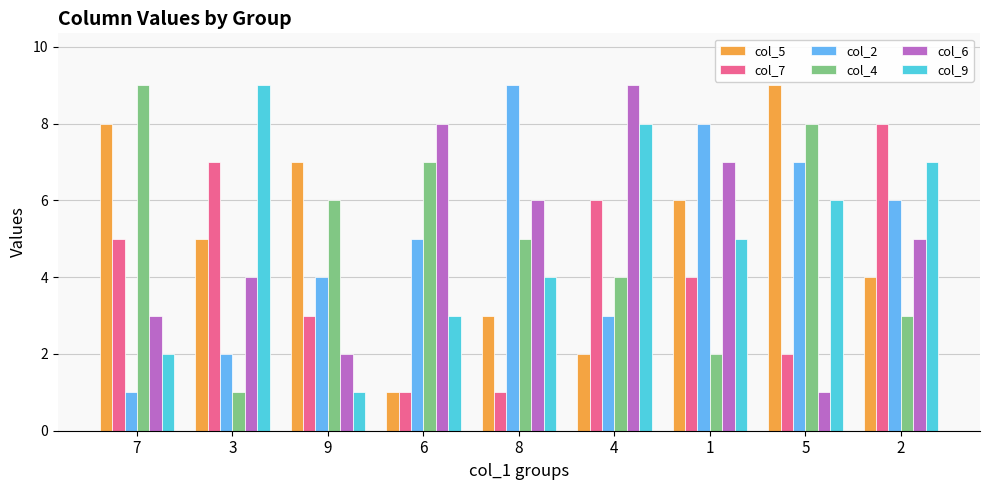

Reading left to right, list all the values displayed in this chart.

col_5: 8	5	7	1	3	2	6	9	4
col_7: 5	7	3	1	1	6	4	2	8
col_2: 1	2	4	5	9	3	8	7	6
col_4: 9	1	6	7	5	4	2	8	3
col_6: 3	4	2	8	6	9	7	1	5
col_9: 2	9	1	3	4	8	5	6	7